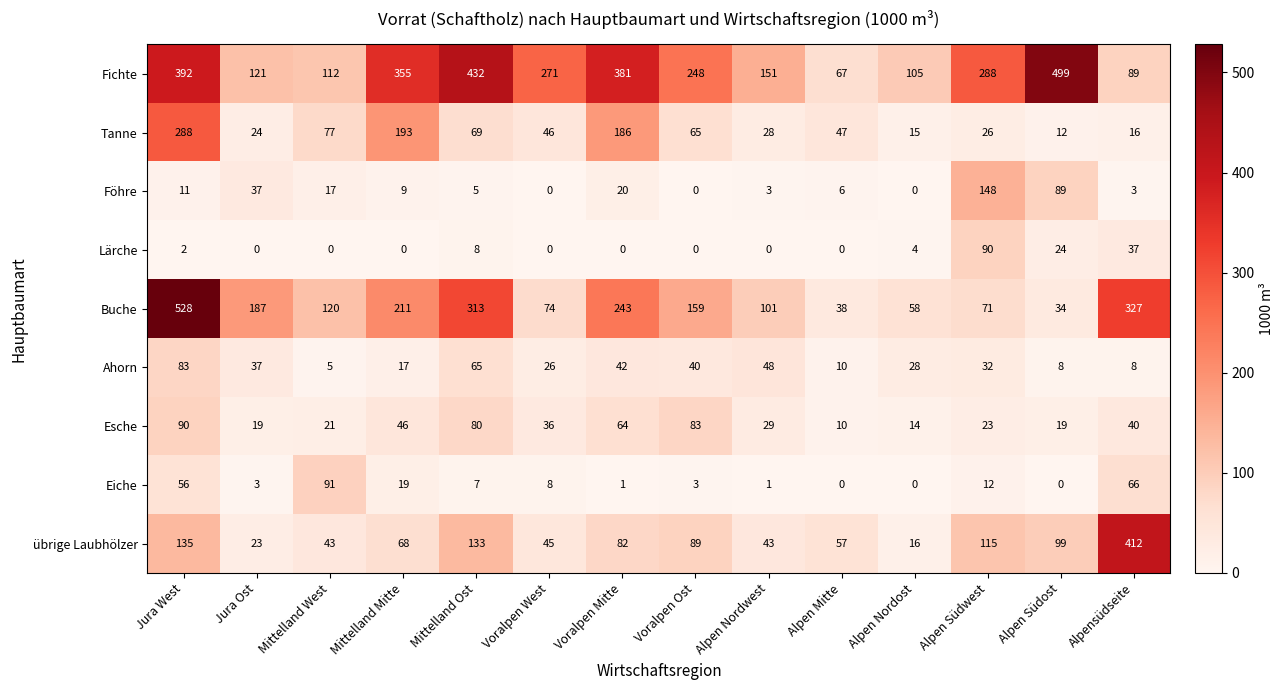

Which series has the largest range (max minus min)?

Buche